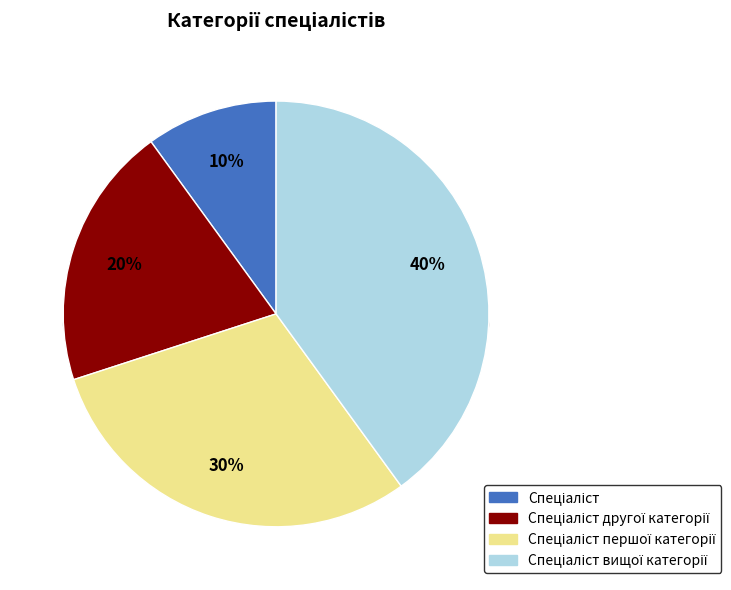

Rank the categories by value from lowest to highest.

Спеціаліст, Спеціаліст другої категорії, Спеціаліст першої категорії, Спеціаліст вищої категорії